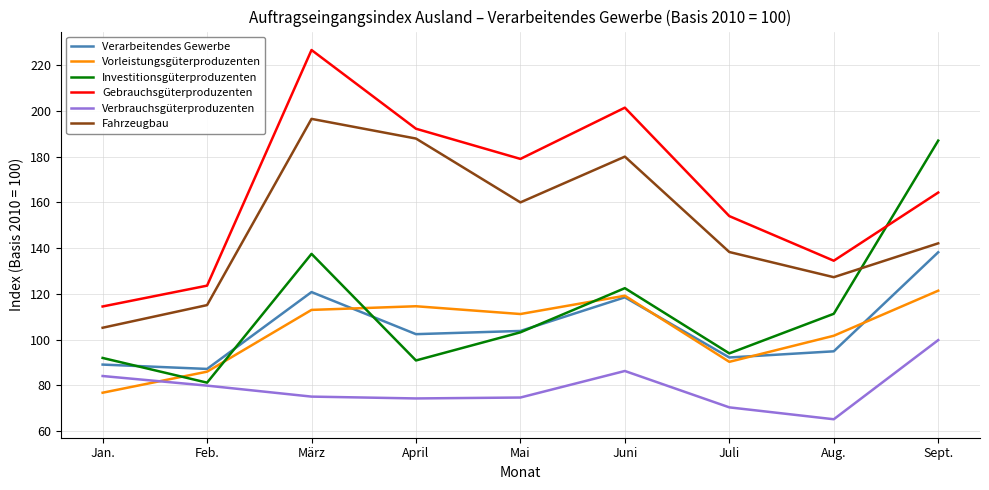

What position from the right is April?

6